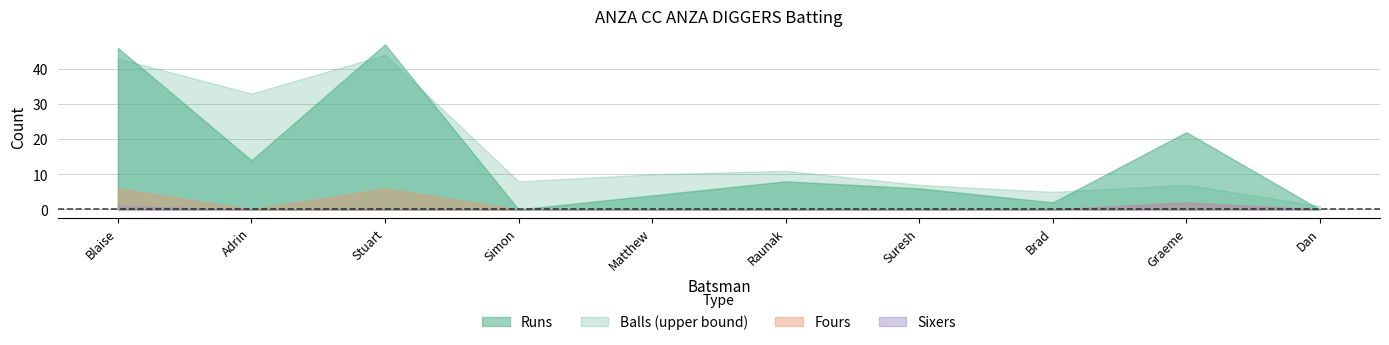

Is the value of Balls at Blaise greater than the value of Runs at Dan?

Yes